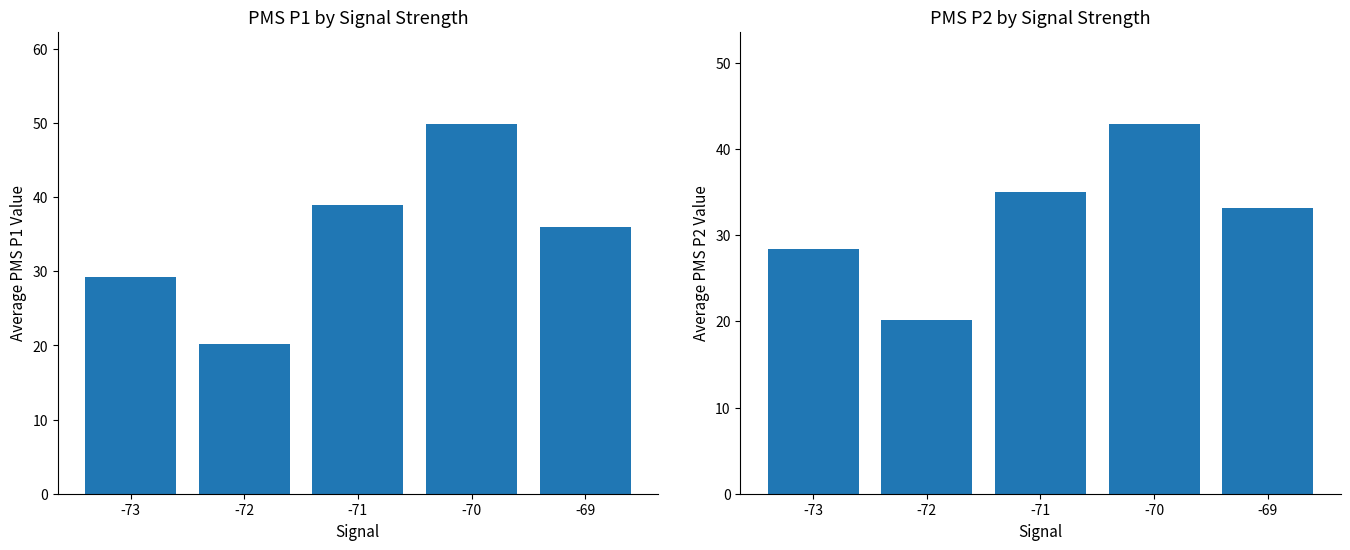

At which label does PMS_P2 first exceed 33?

-71